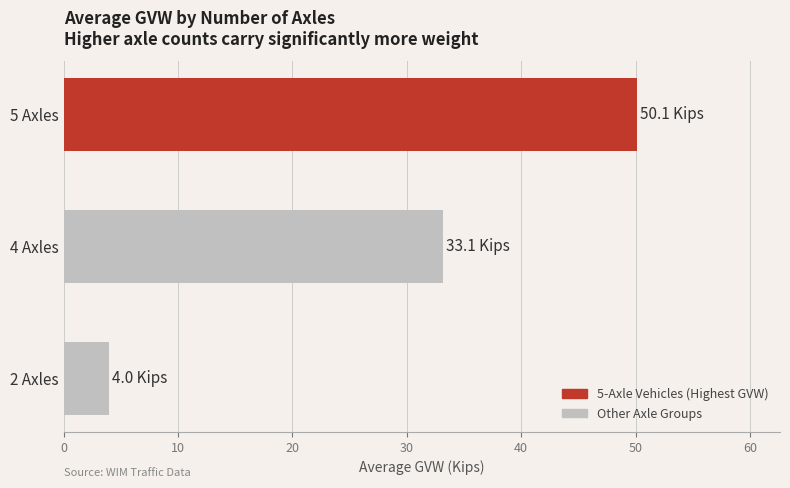

Between 2 Axles and 5 Axles, which is larger?

5 Axles